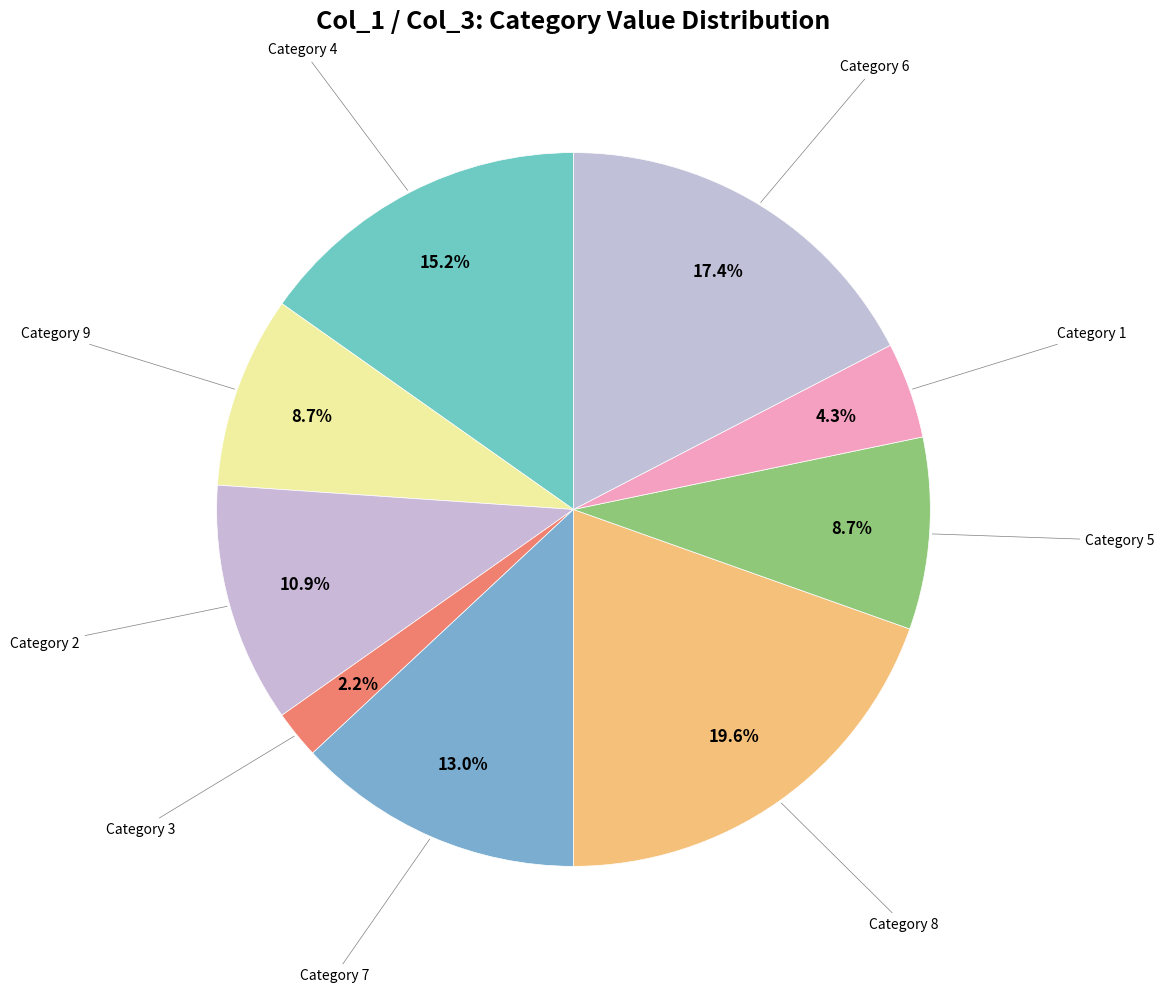

What is the smallest slice in the pie chart?

3